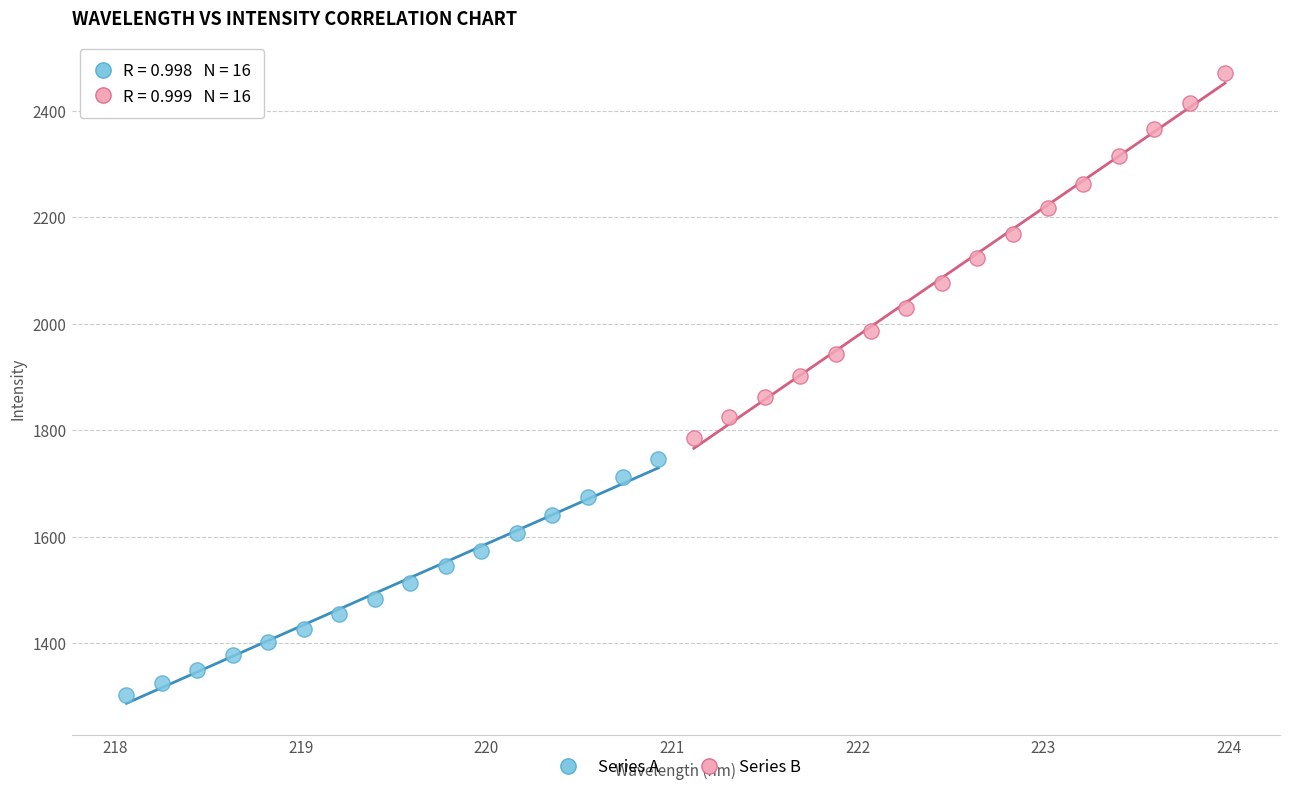

Which series contains the highest Y value?

Series B